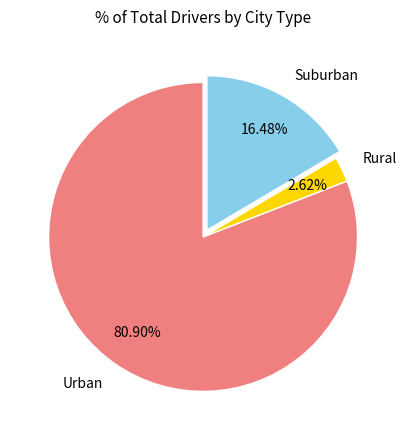

Rank the categories by value from lowest to highest.

Rural, Suburban, Urban